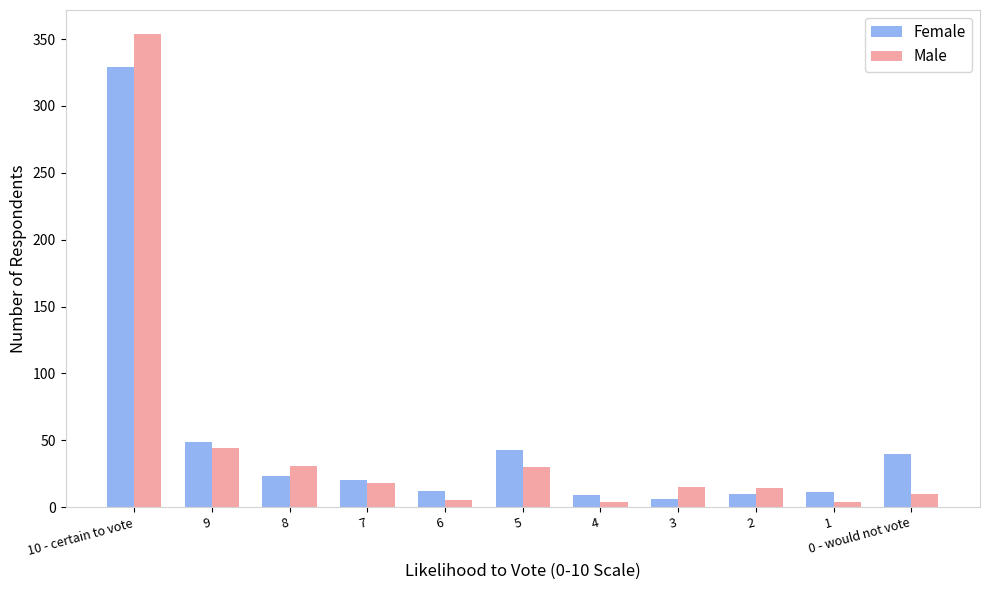

How many series are shown in this chart?

2